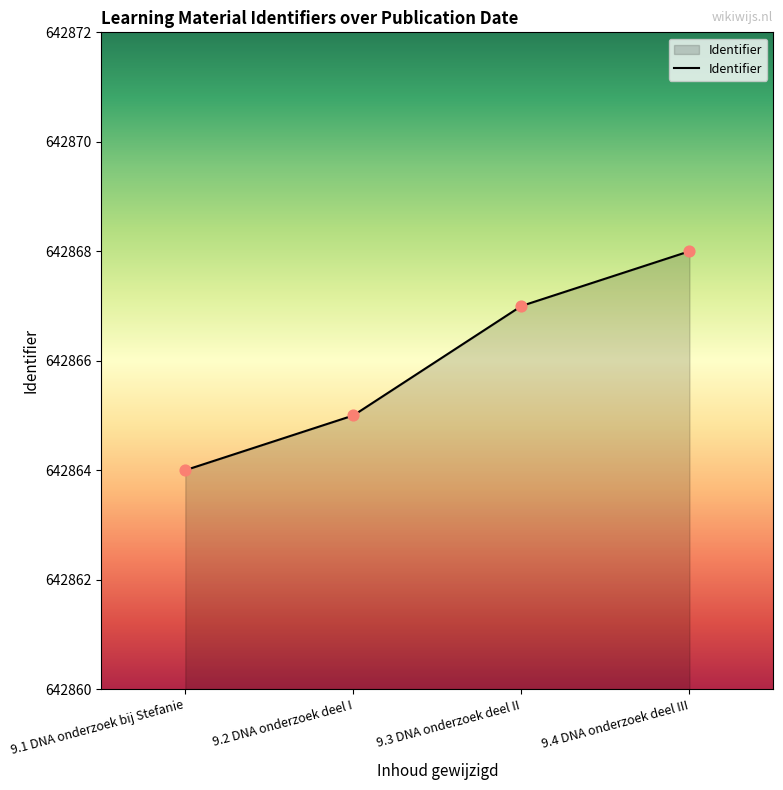

What is the change in value from 9.1 DNA onderzoek bij Stefanie to 9.4 DNA onderzoek deel III?

+4